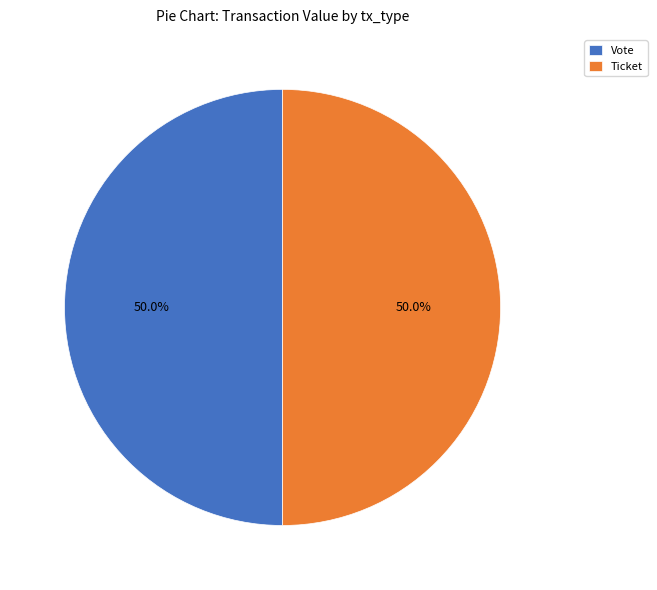

How many slices are in this pie chart?

2